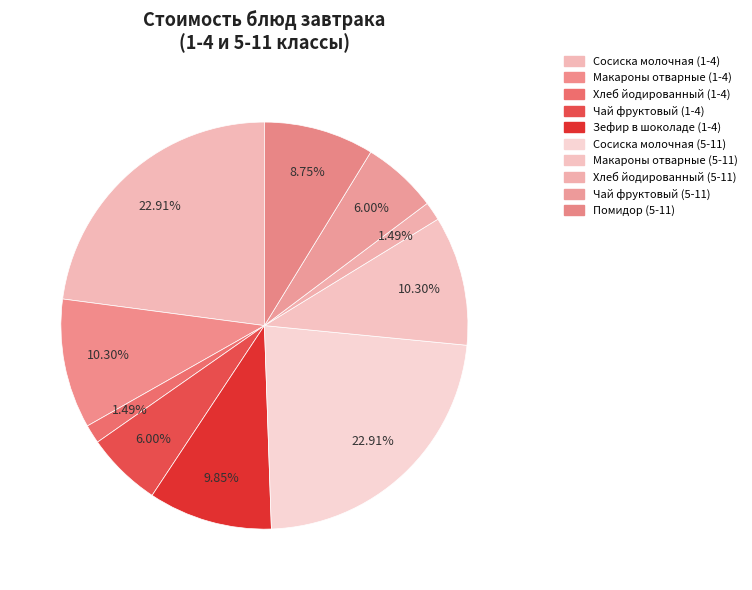

Count the number of slices in the pie.

10